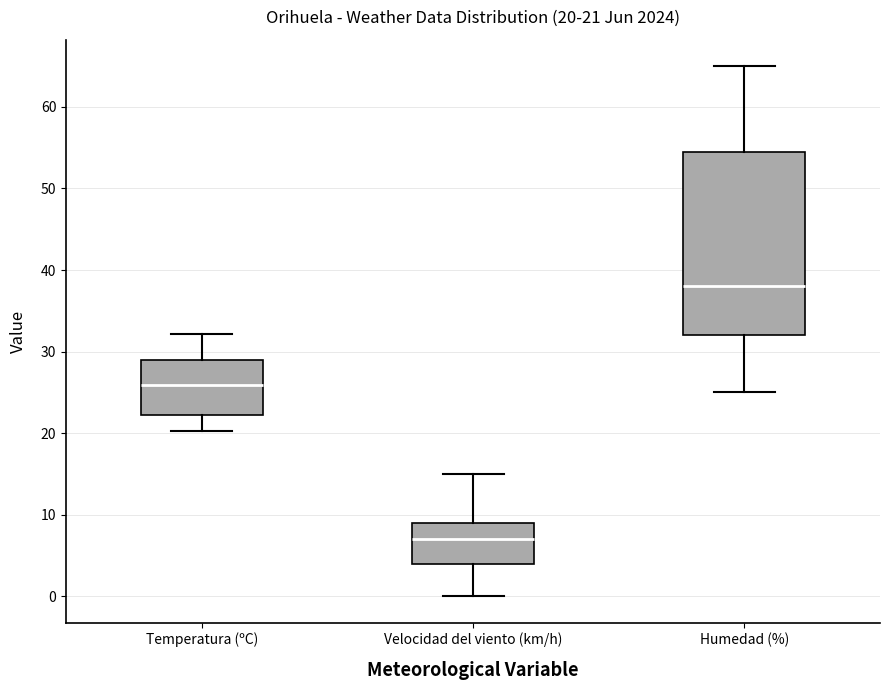

Comparing the boxes themselves (not the whiskers), which one is the tallest?

Humedad (%)